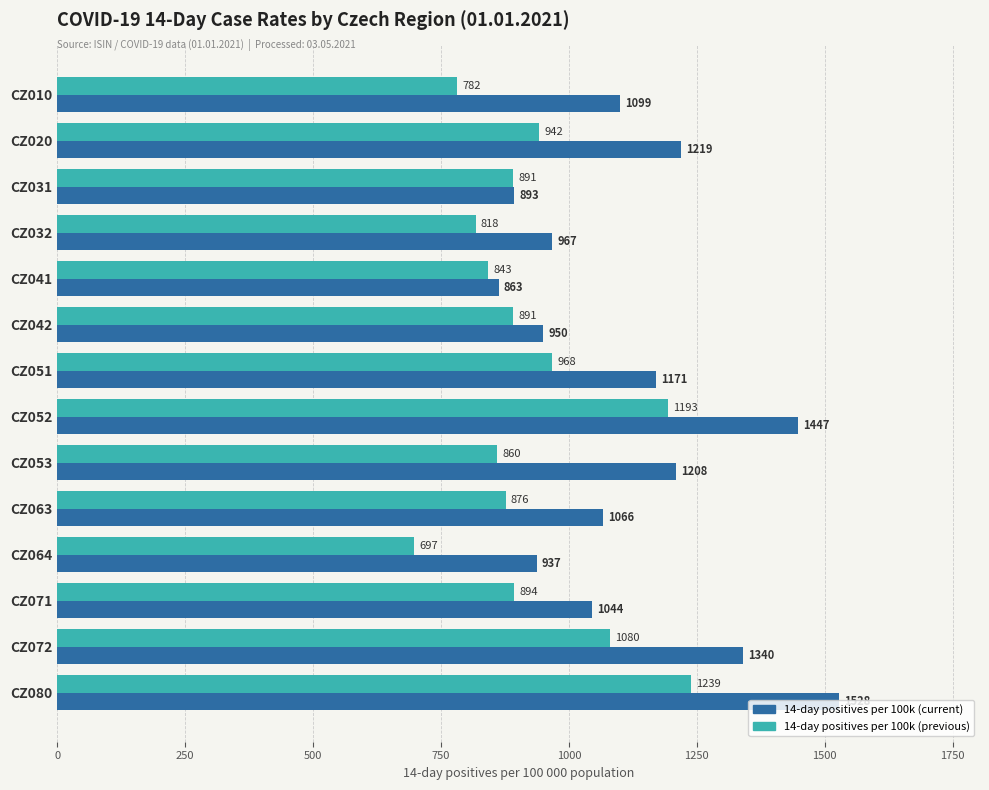

List the labels in order of 14-day positives per 100k (current) value, largest first.

CZ080, CZ052, CZ072, CZ020, CZ053, CZ051, CZ010, CZ063, CZ071, CZ032, CZ042, CZ064, CZ031, CZ041